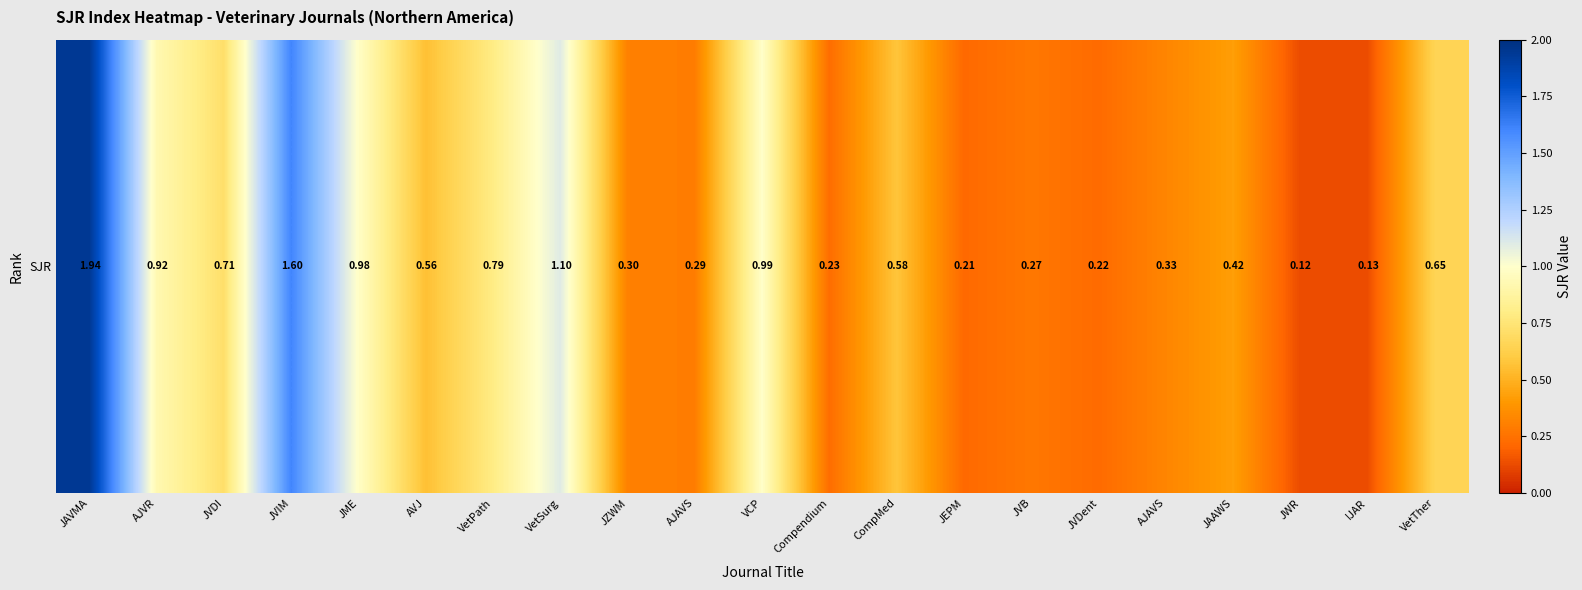

Between VetTher and JWR, which is larger?

VetTher